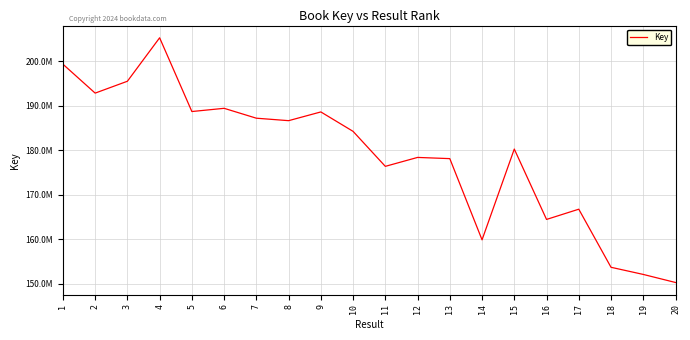

Is this an area chart (filled region under the line)?

No